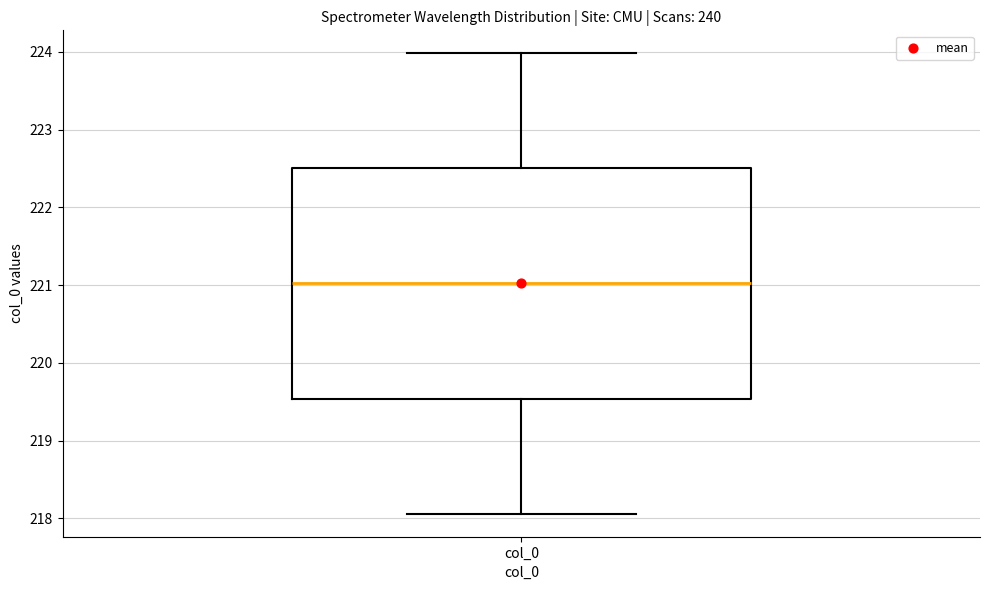

Where does the lower whisker of the box for col_0 end on the y-axis? The values are not printed on the chart, so give them approximately, as read against the axis.

218.1